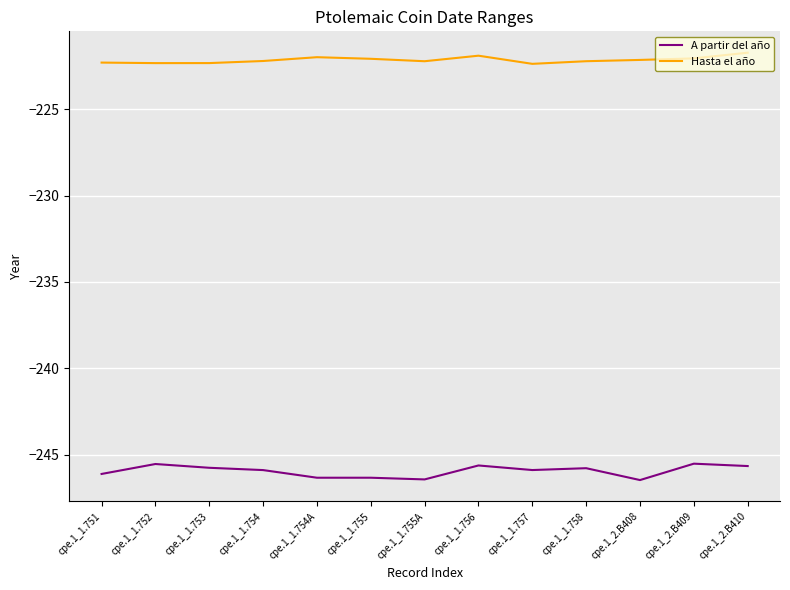

What is the total value across all series at cpe.1_1.755?

-468.4